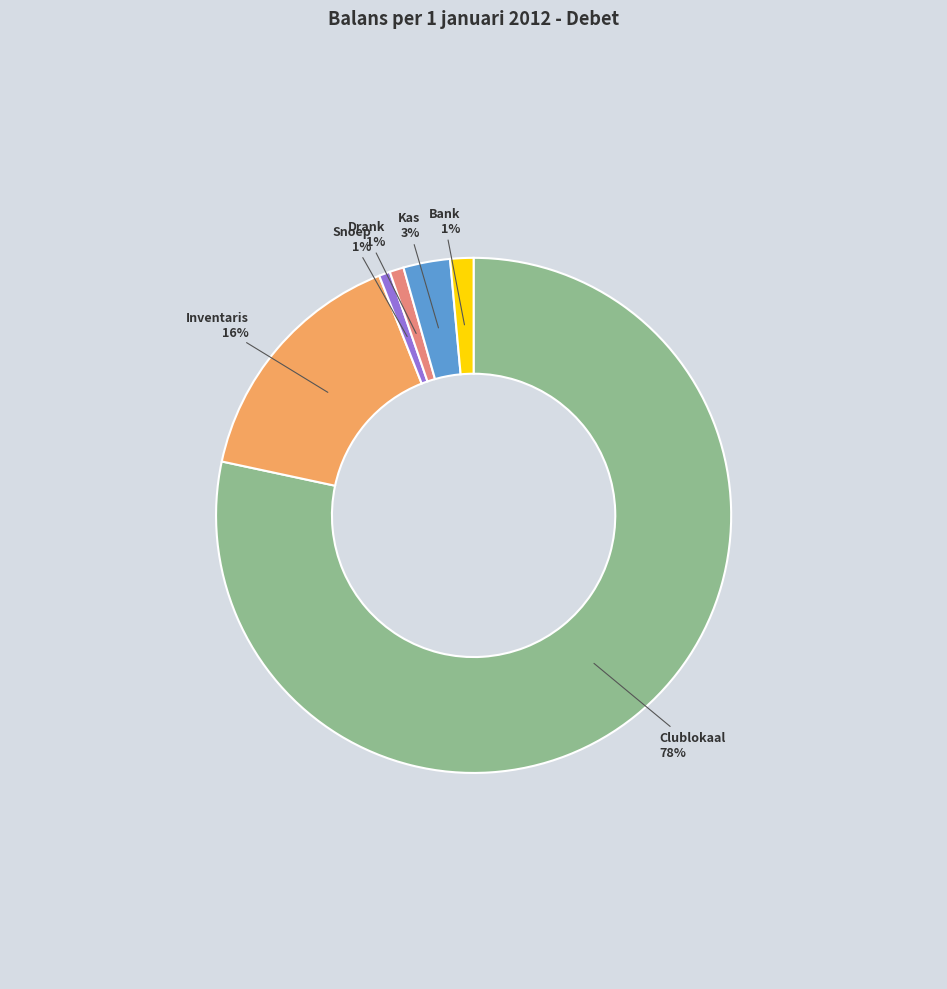

To the nearest percent, what portion does Clublokaal represent?

78%